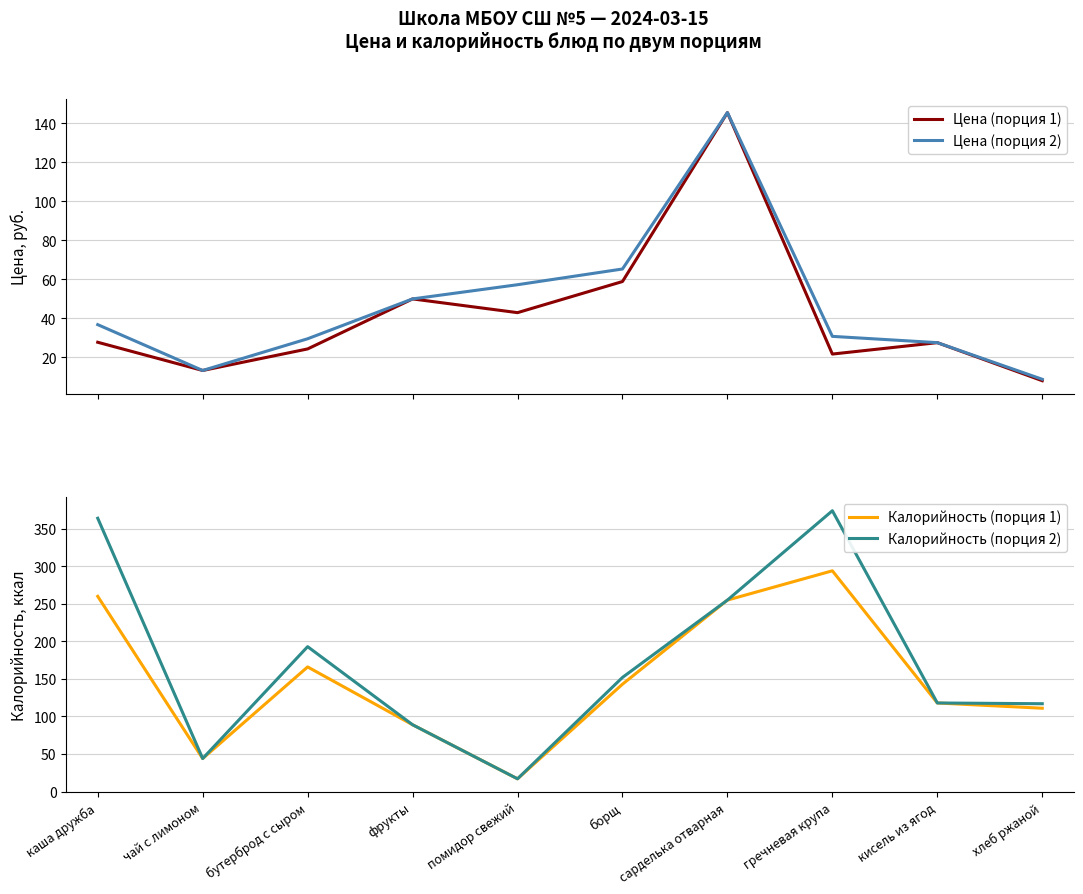

How many interior local valleys does the Цена (порция 1) series have?

3